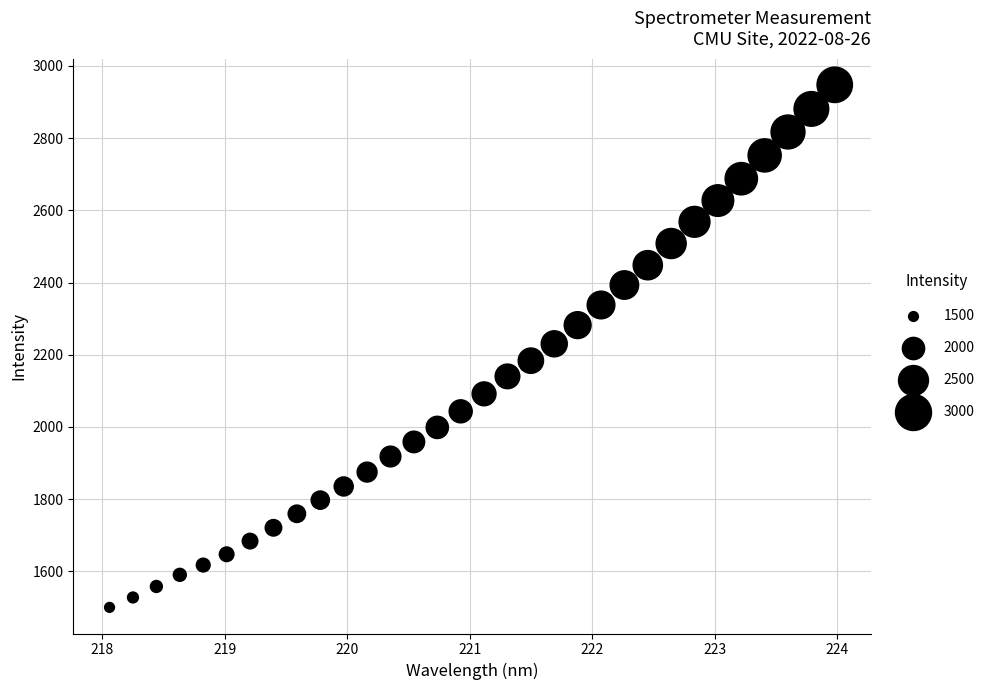

What is the range of Y values (max minus min)?

1447.0